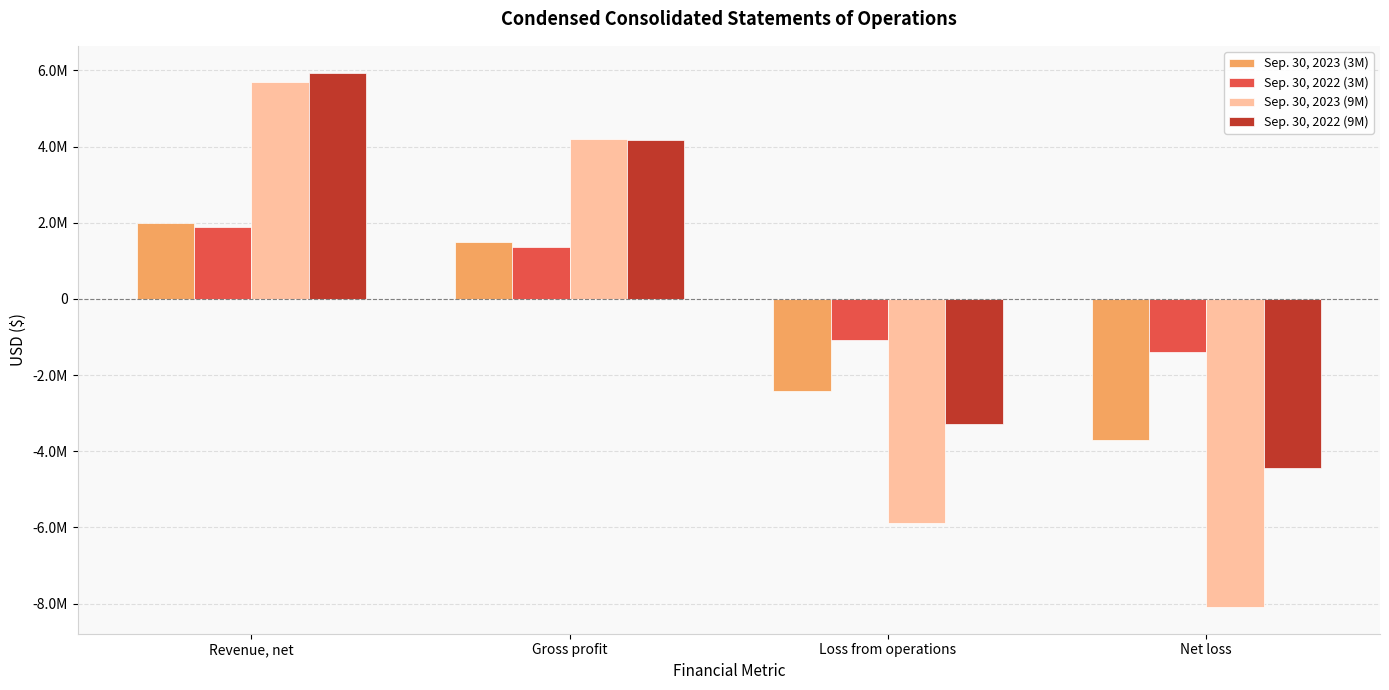

True or false: Sep. 30, 2022 (9M) has a value of 2375813 at Revenue, net.

False